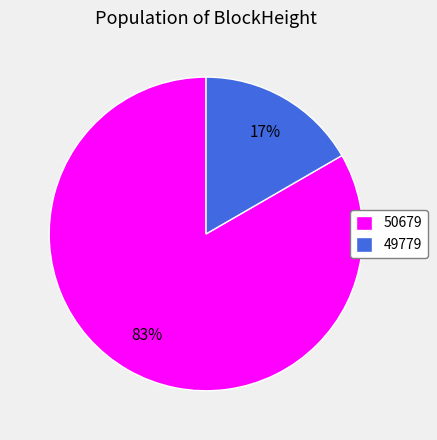

Rank the categories by value from highest to lowest.

50679, 49779